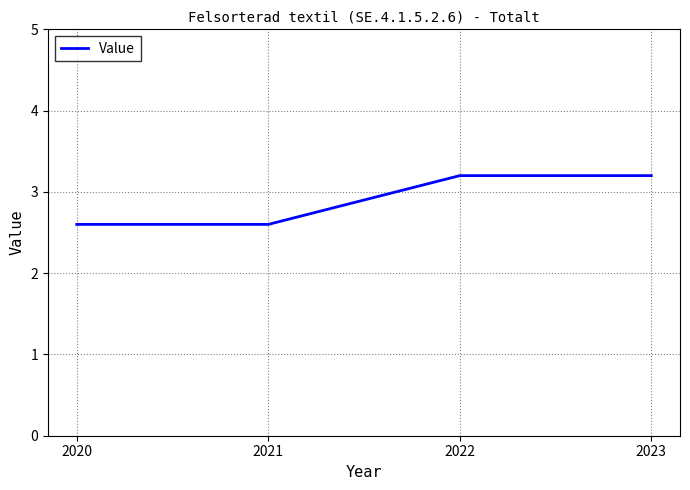

What is the smallest value displayed?

2.6